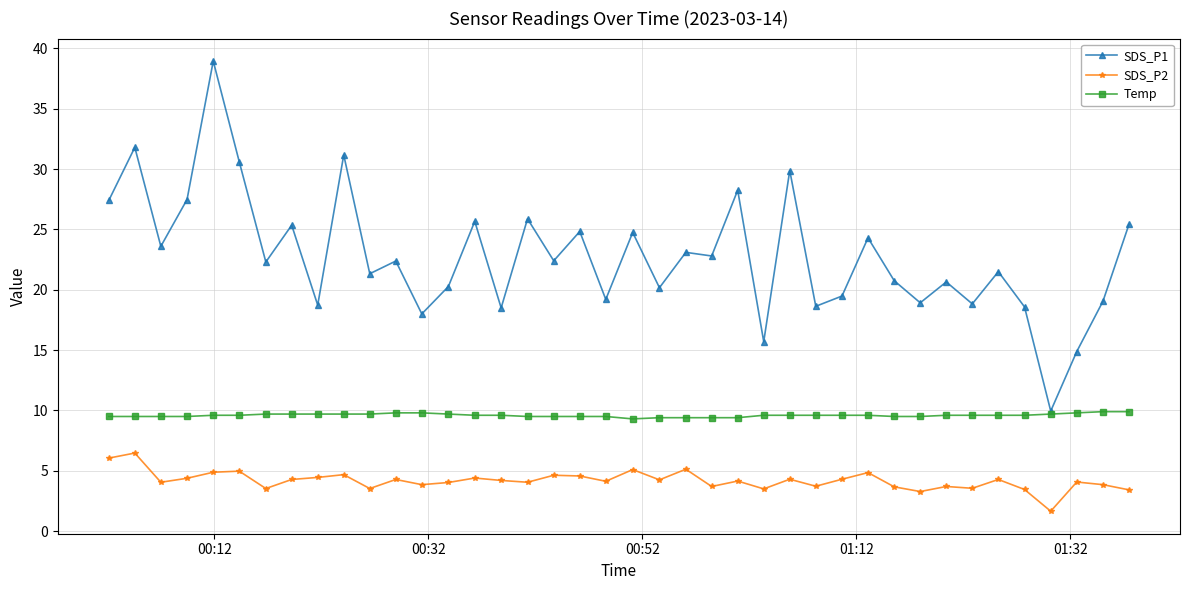

What is the value of the SDS_P1 point at the 35th from the left?

21.5